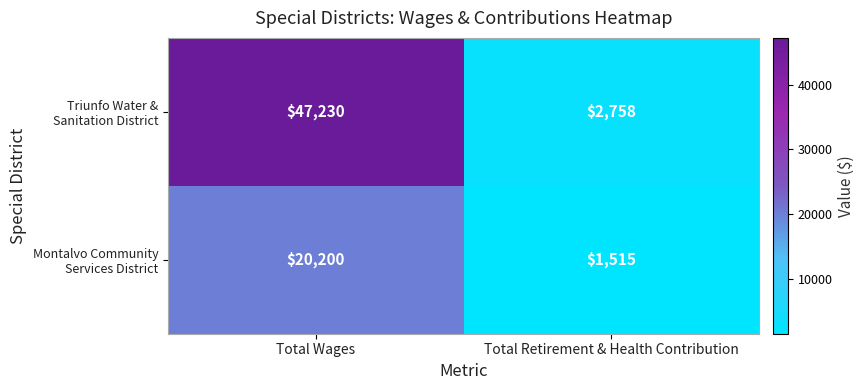

What is the total value across all series at Total Wages?

67430